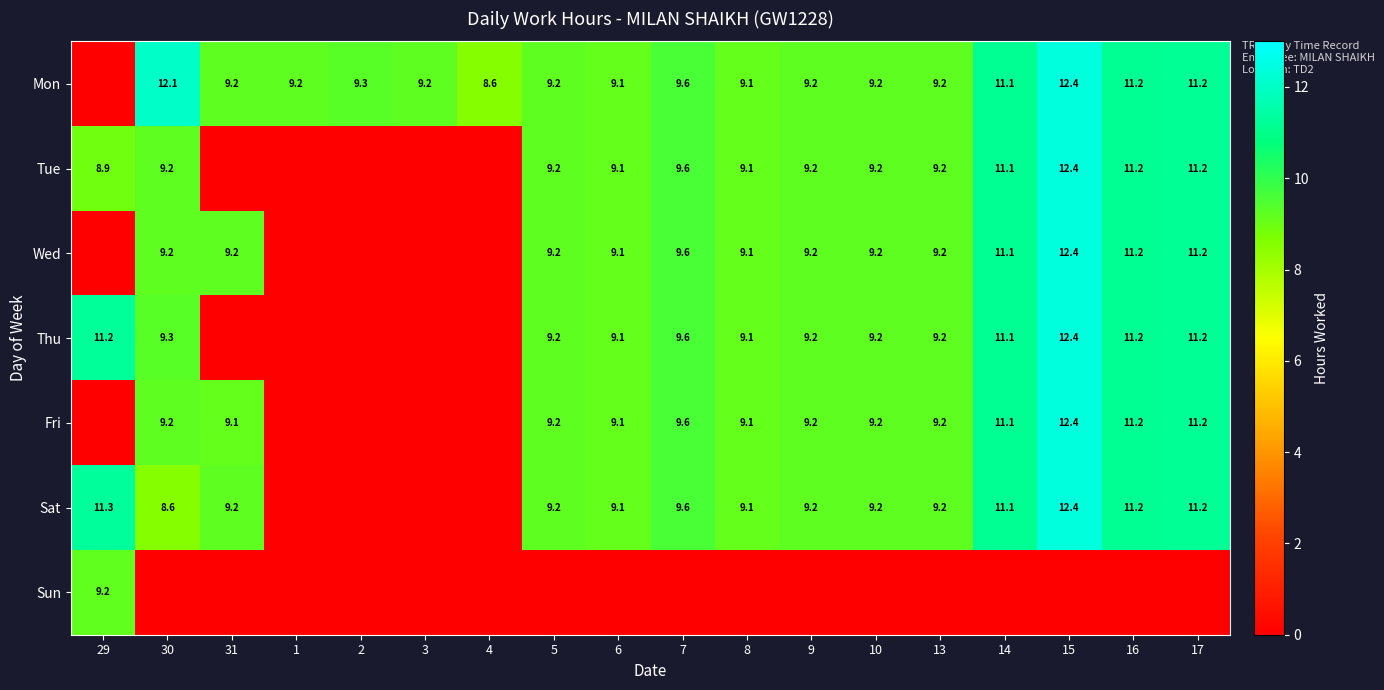

Is it true that Mon equals 9.2 at 3?

True